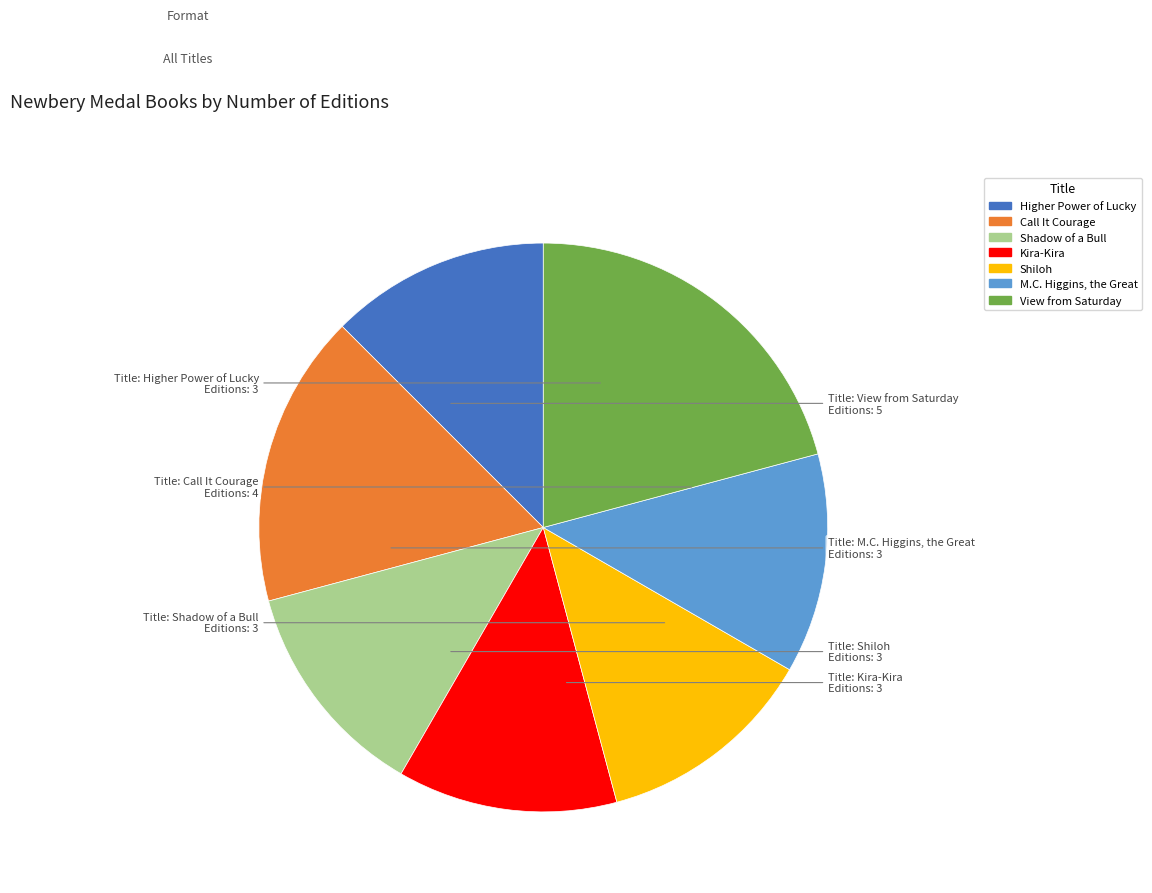

Between Call It Courage and M.C. Higgins, the Great, which is larger?

Call It Courage